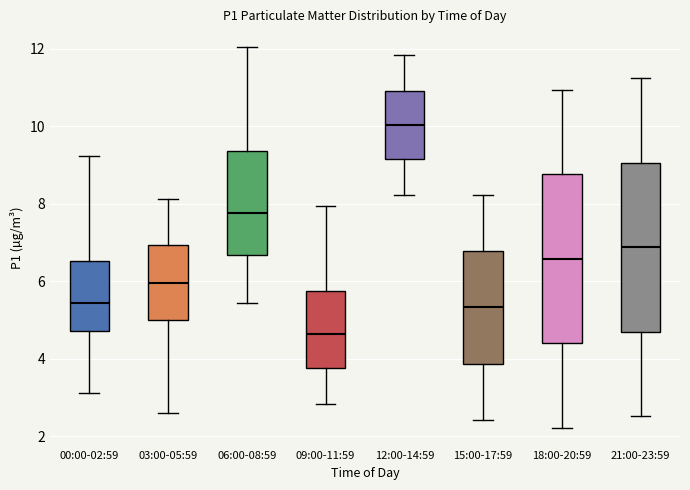

Reading left to right, read every box against the y-axis: the position of its median line, the range the box covers, and the ends of its whiskers. The values are not printed on the chart, so give them approximately, as read against the axis.

00:00-02:59: median 5.4, box 4.8 to 6.6, whiskers 3.2 to 9.2
03:00-05:59: median 6.0, box 5.0 to 7.0, whiskers 2.6 to 8.2
06:00-08:59: median 7.8, box 6.6 to 9.4, whiskers 5.4 to 12.0
09:00-11:59: median 4.6, box 3.8 to 5.8, whiskers 2.8 to 8.0
12:00-14:59: median 10.0, box 9.2 to 11.0, whiskers 8.2 to 11.8
15:00-17:59: median 5.4, box 3.8 to 6.8, whiskers 2.4 to 8.2
18:00-20:59: median 6.6, box 4.4 to 8.8, whiskers 2.2 to 11.0
21:00-23:59: median 6.8, box 4.8 to 9.0, whiskers 2.6 to 11.2